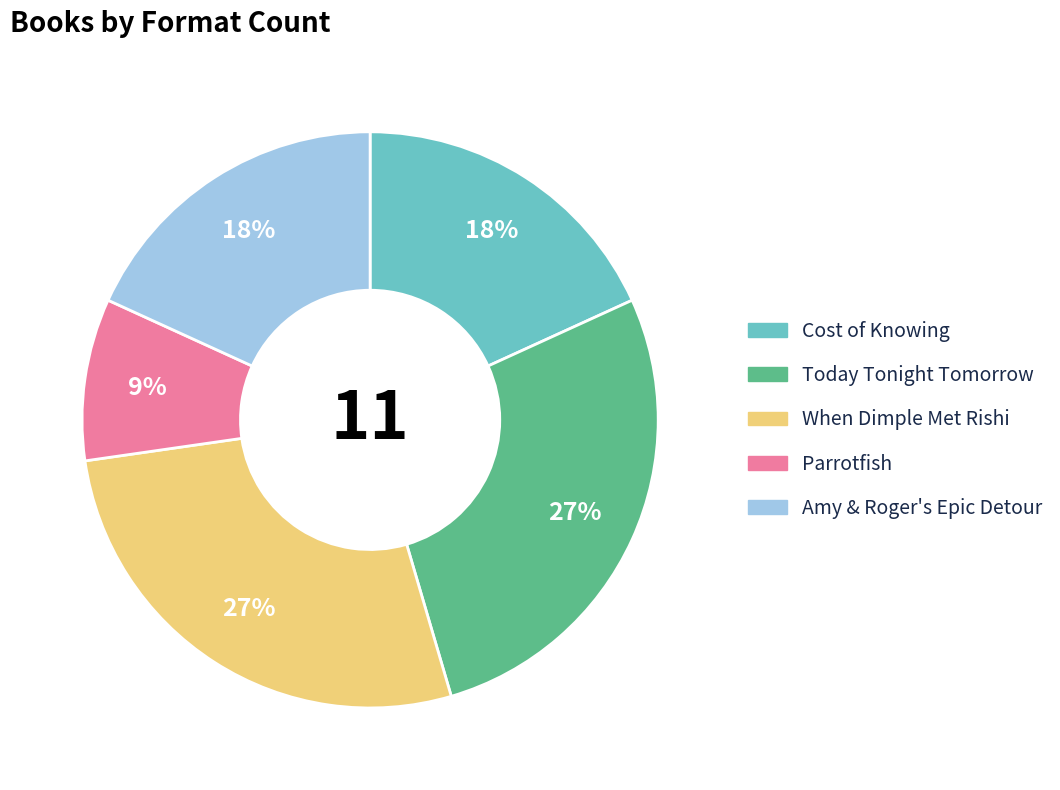

Count the number of slices in the pie.

5